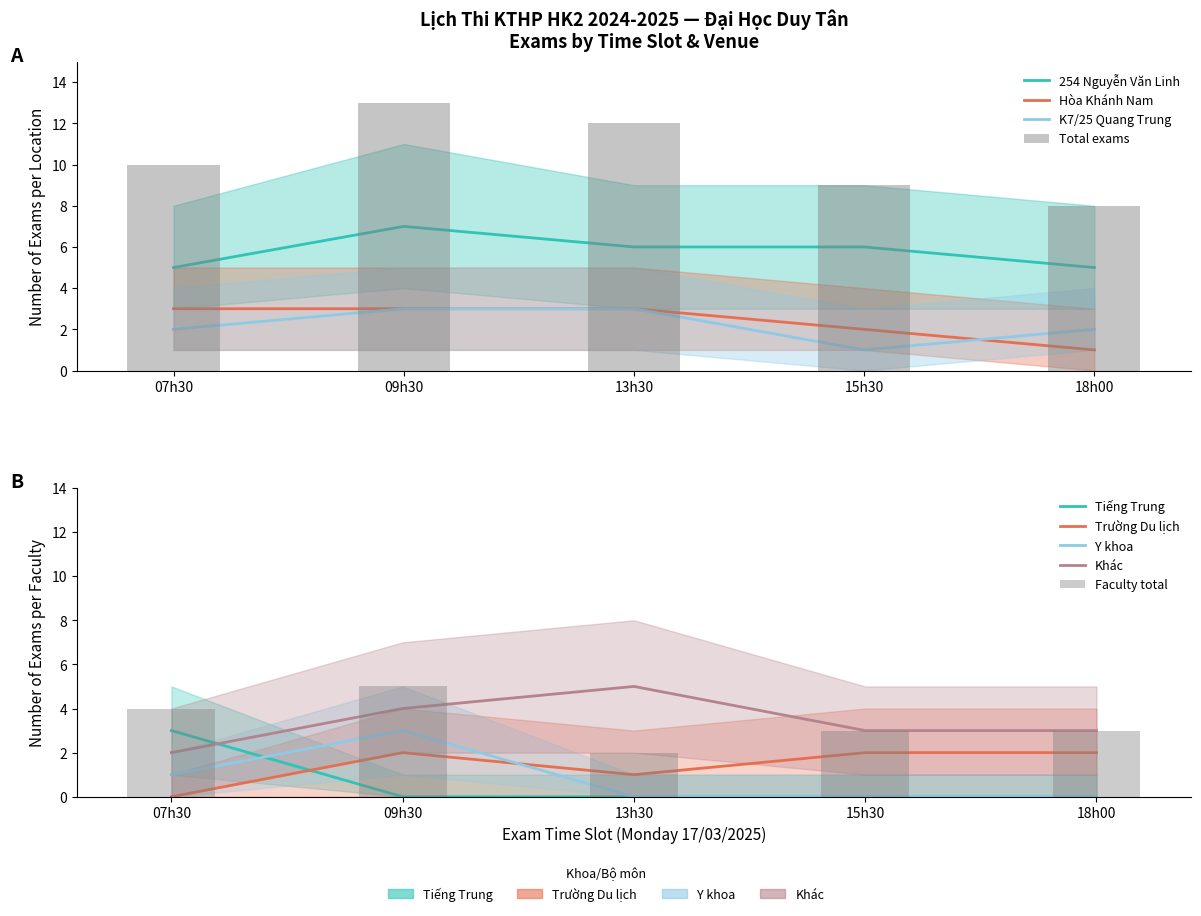

Read the 254 Nguyen Van Linh value at 09h30.

7